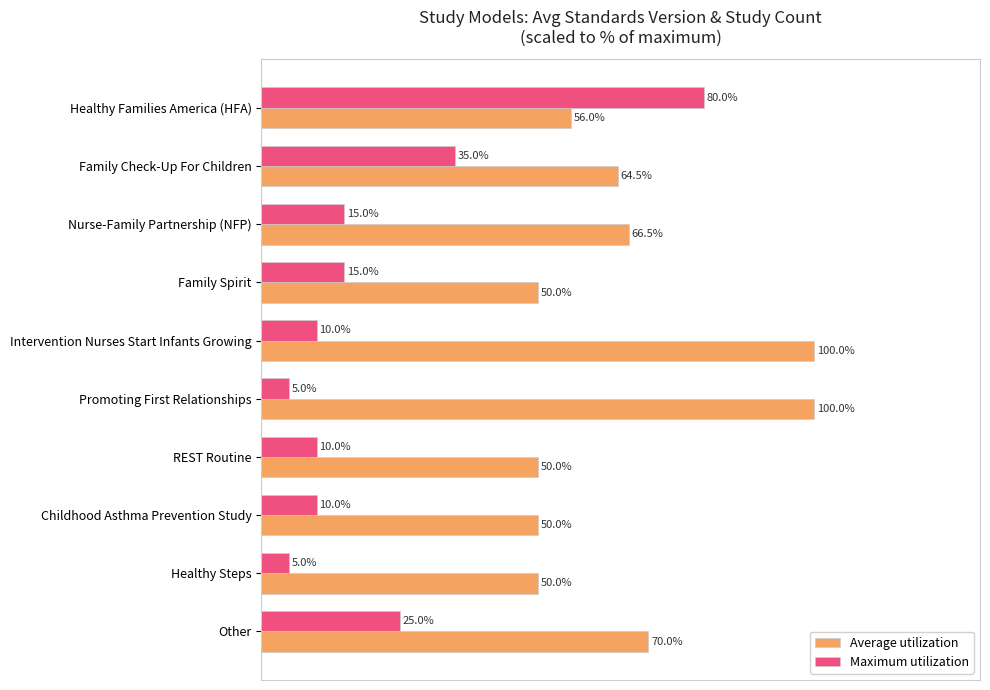

Rank the series by their average value, from lowest to highest.

Maximum utilization, Average utilization